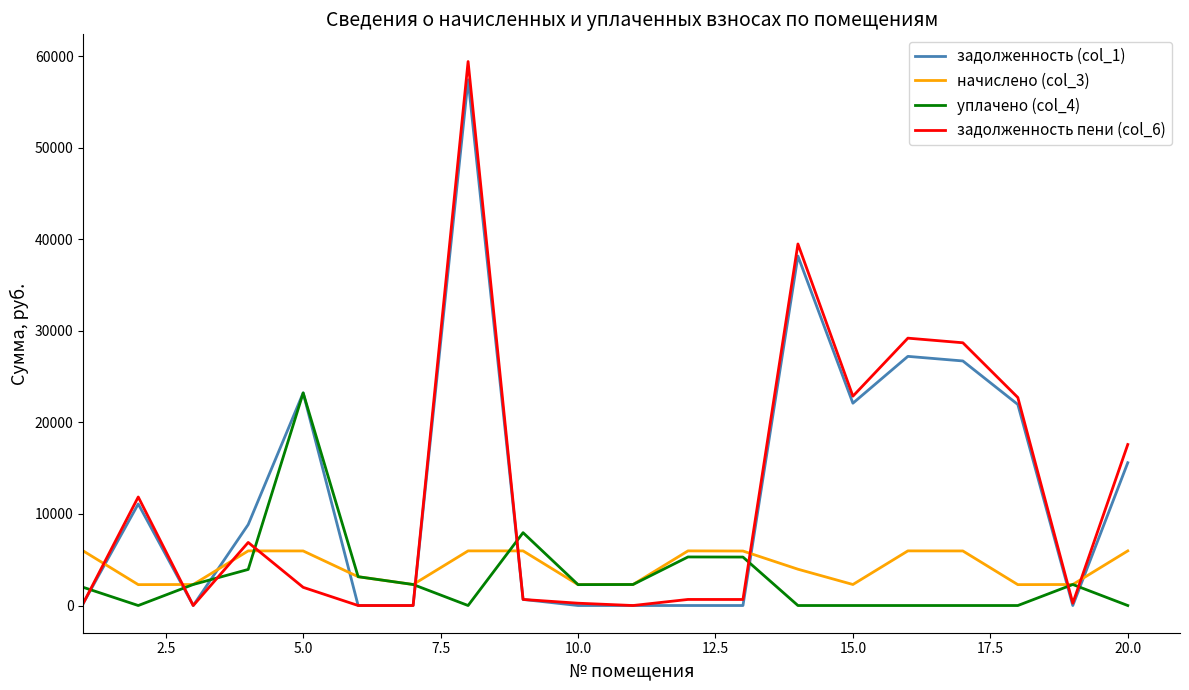

How many values in the начислено (col_3) series exceed 5954?

10